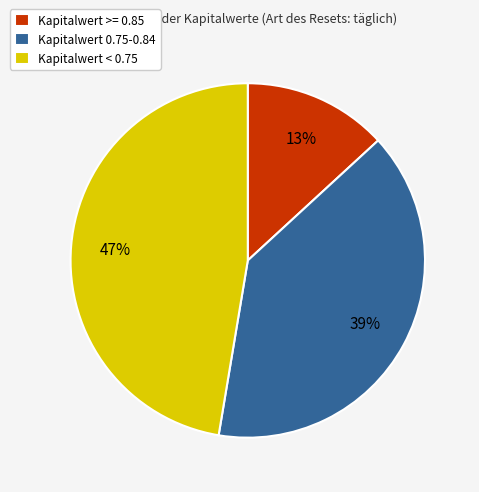

Which category has the smallest portion of the pie?

Kapitalwert >= 0.85